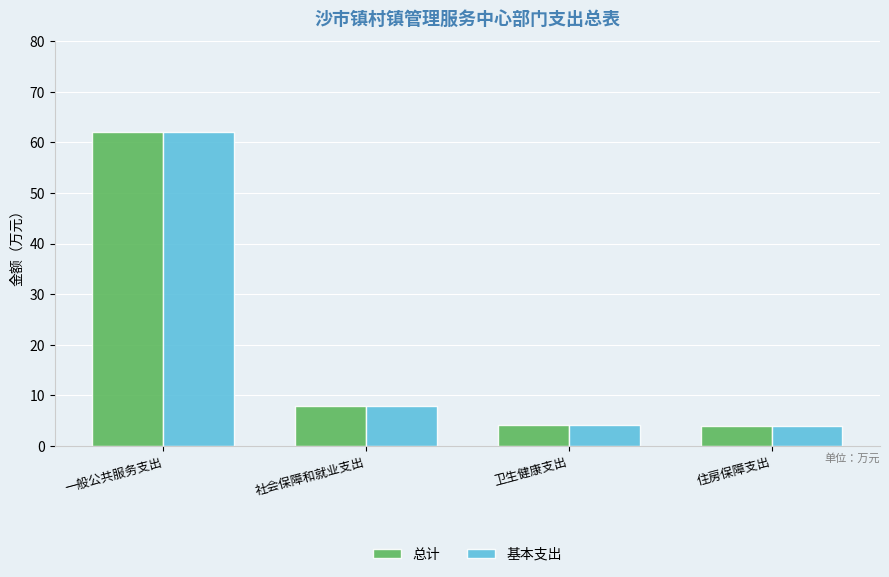

How many bars are there in total?

8